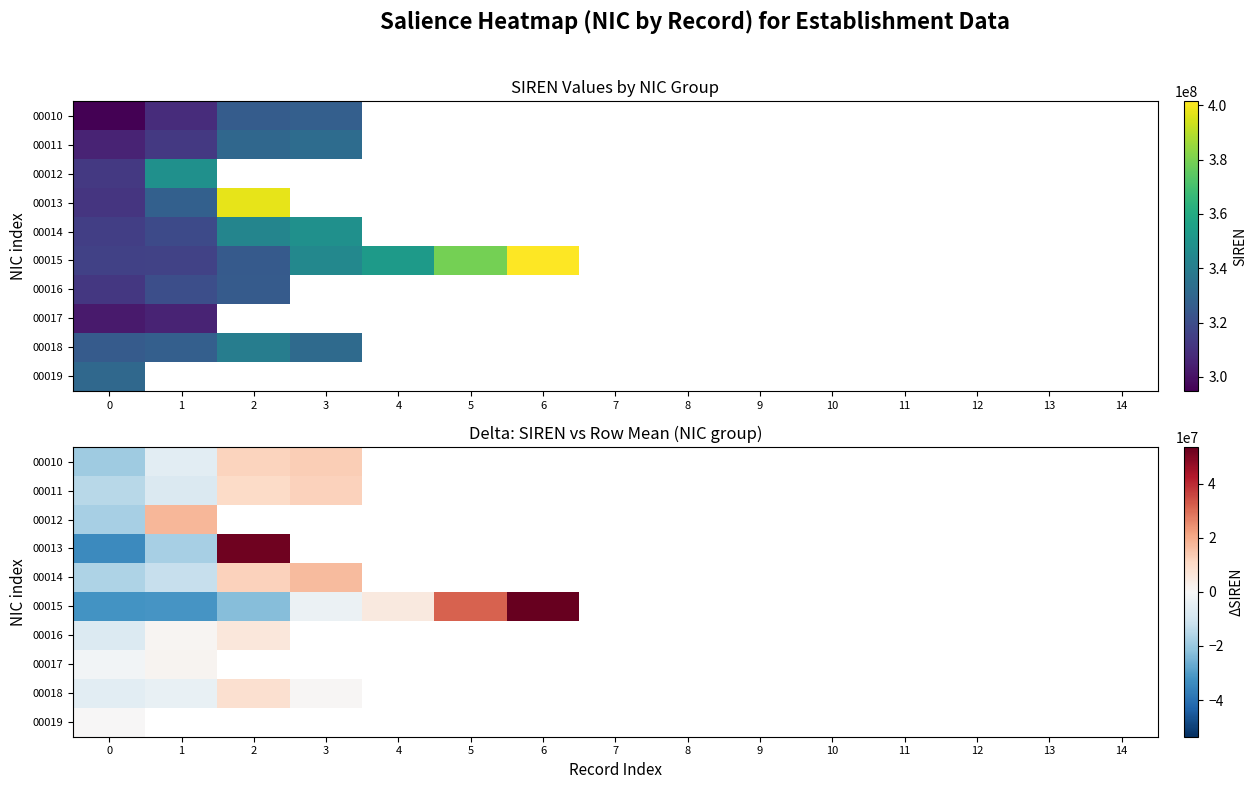

How many negative values does the 00012 series have?

1